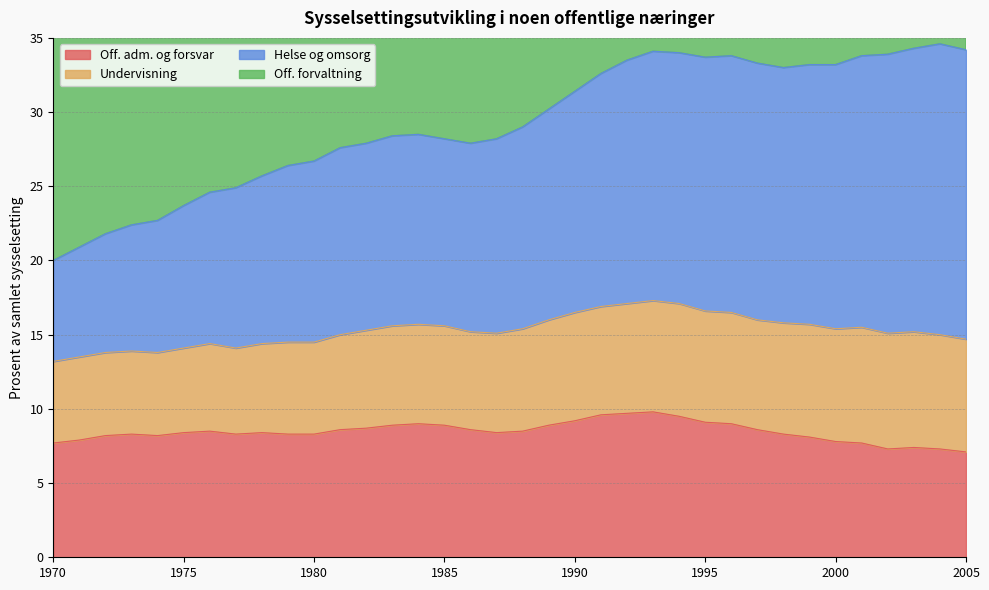

What is the spread (max minus min) of values at 1998?

54.3